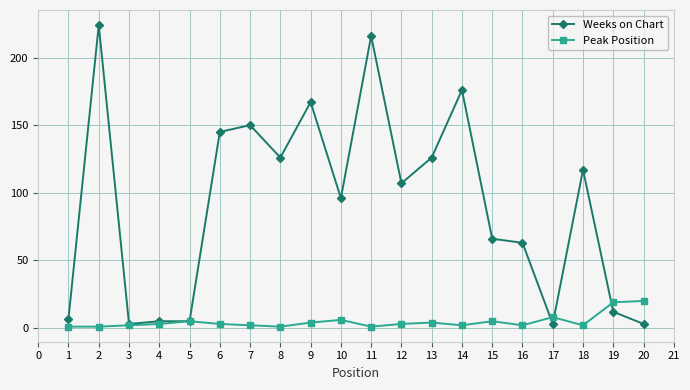

The value of Peak Position at 19 is 19. True or false?

True